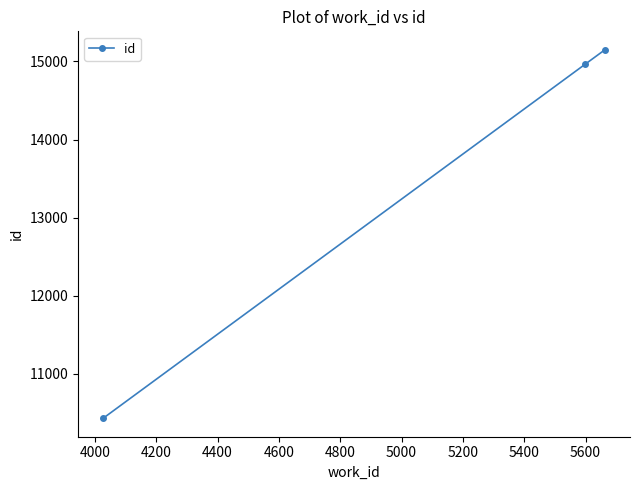

How many series are shown in this chart?

1